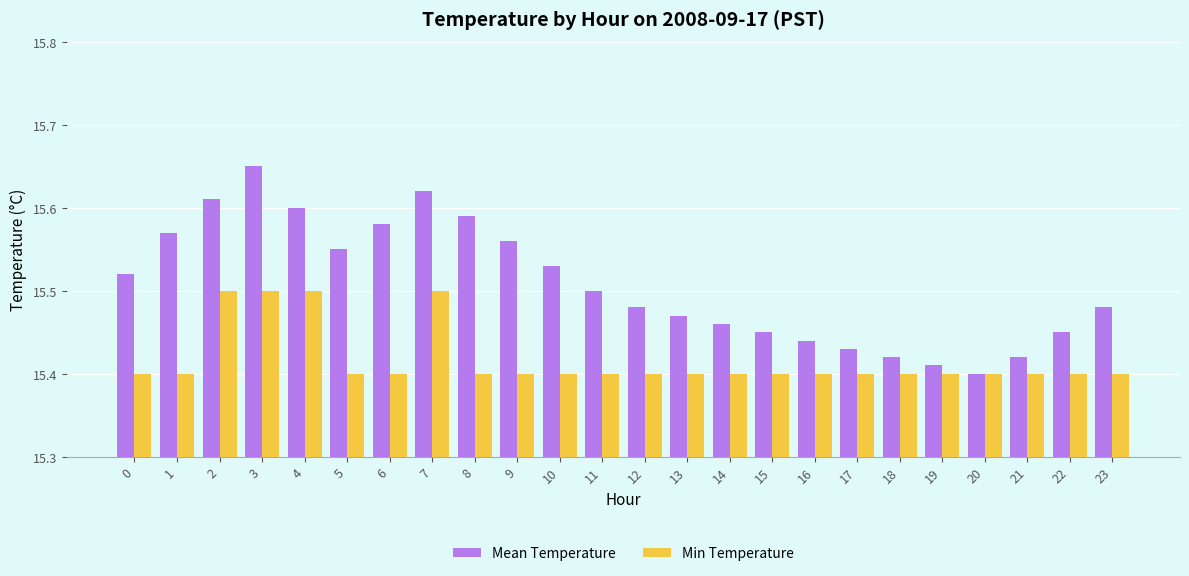

How many bars are there in total?

48